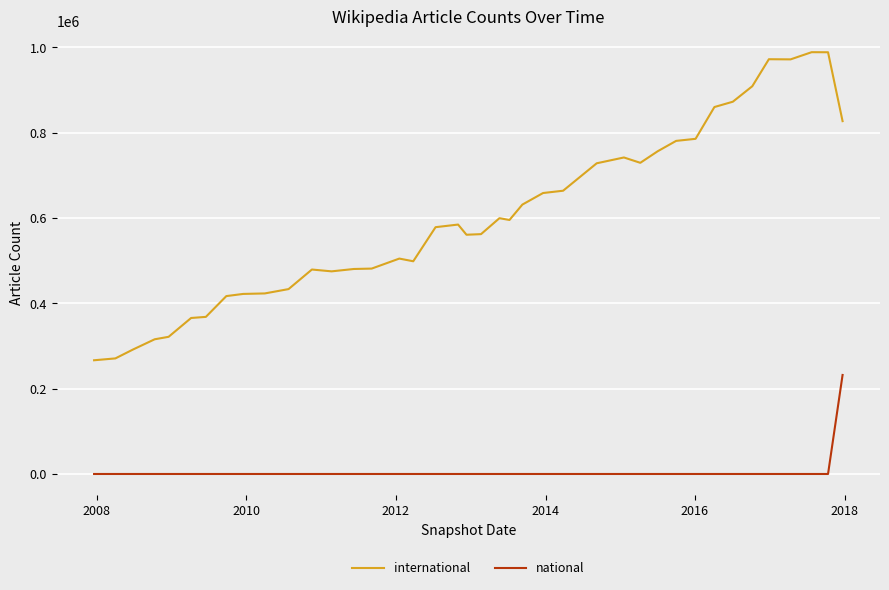

What is the greatest value displayed?

988755